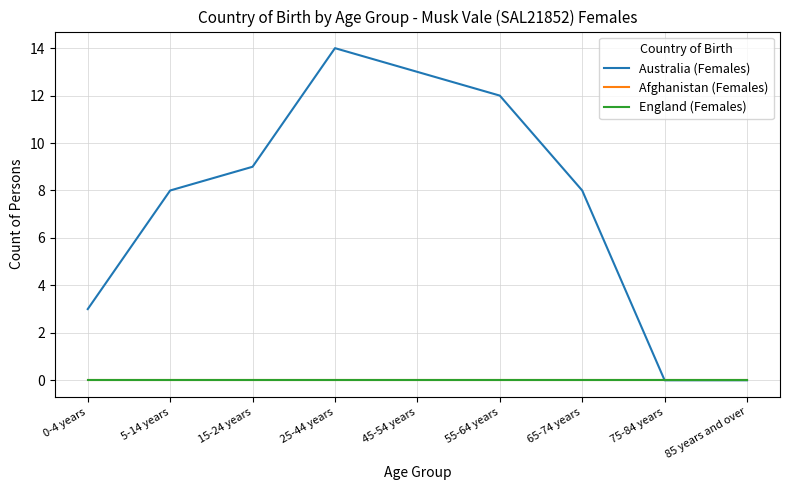

Is the value of England (Females) at 45-54 years greater than the value of Afghanistan (Females) at 75-84 years?

No